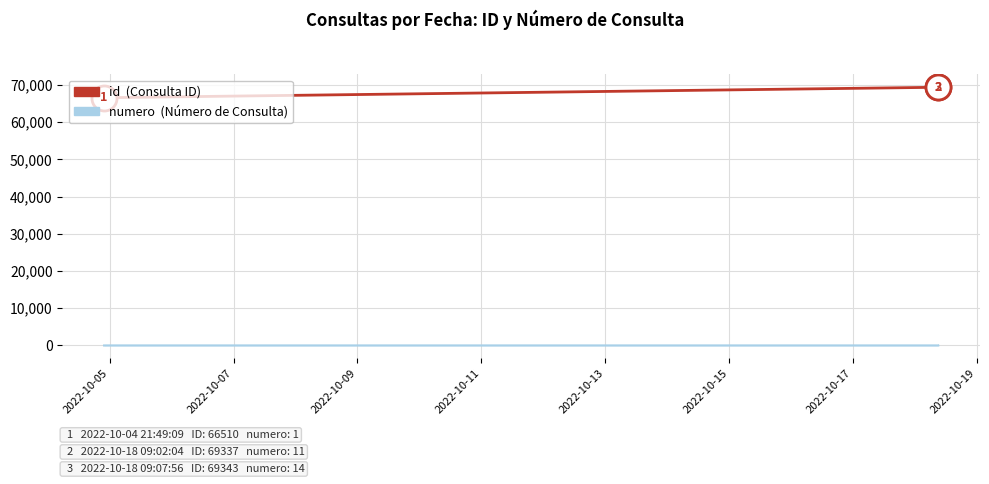

What is the value of the numero point at the 15th from the left?

14